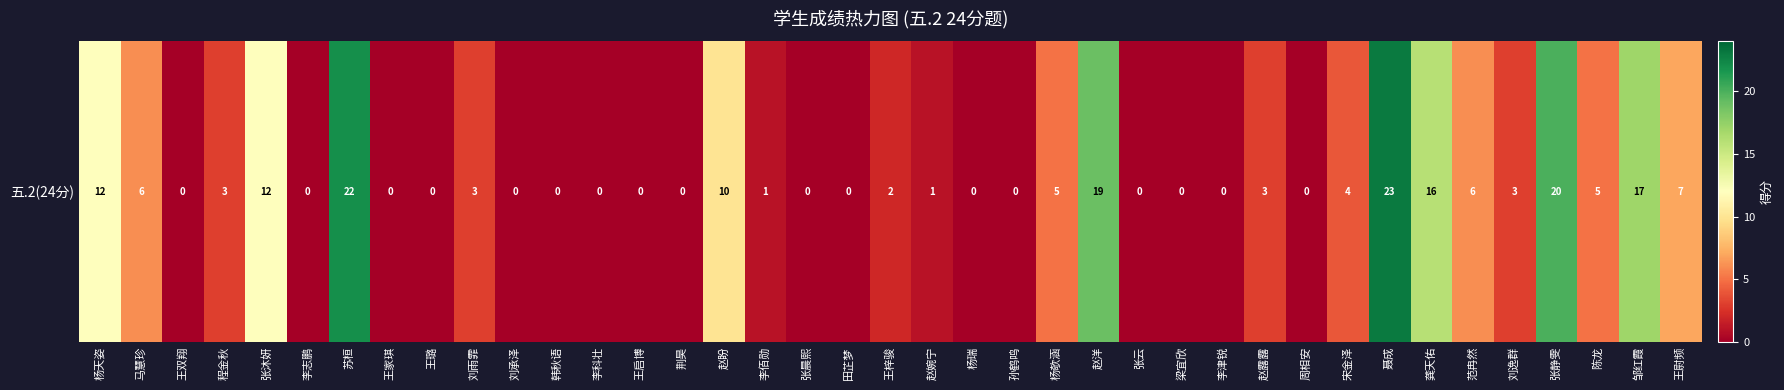

Rank the categories by value from highest to lowest.

聂成, 苏桓, 张静雯, 赵洋, 邹红霞, 龚天佑, 杨天姿, 张沐妍, 赵盼, 王尉频, 马慧珍, 范冉然, 杨欹涵, 陈龙, 宋金泽, 程金秋, 刘雨霏, 赵露露, 刘逸群, 王梓骏, 李佰勋, 赵婉宁, 王双翔, 李志鹏, 王家琪, 王璐, 刘承泽, 韩秋语, 李科壮, 王启博, 荆昊, 张晨熙, 田芷梦, 杨瑞, 孙鹤鸣, 张云, 梁宜欣, 李津锐, 周相安